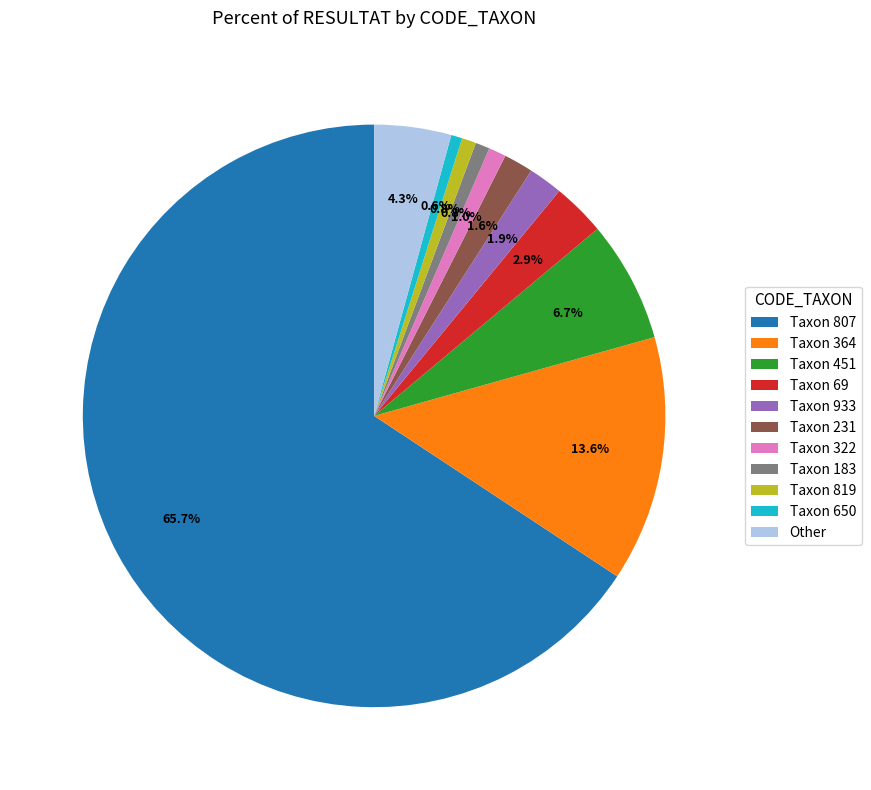

Which slice represents more than half of the pie?

Taxon 807